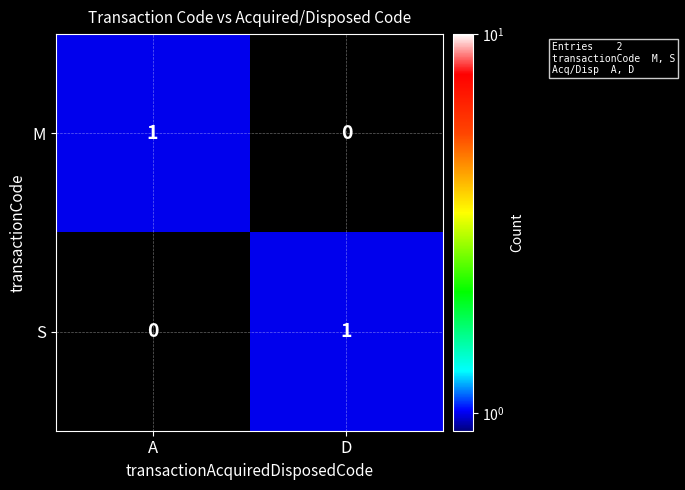

At which label is M closest to 0?

D